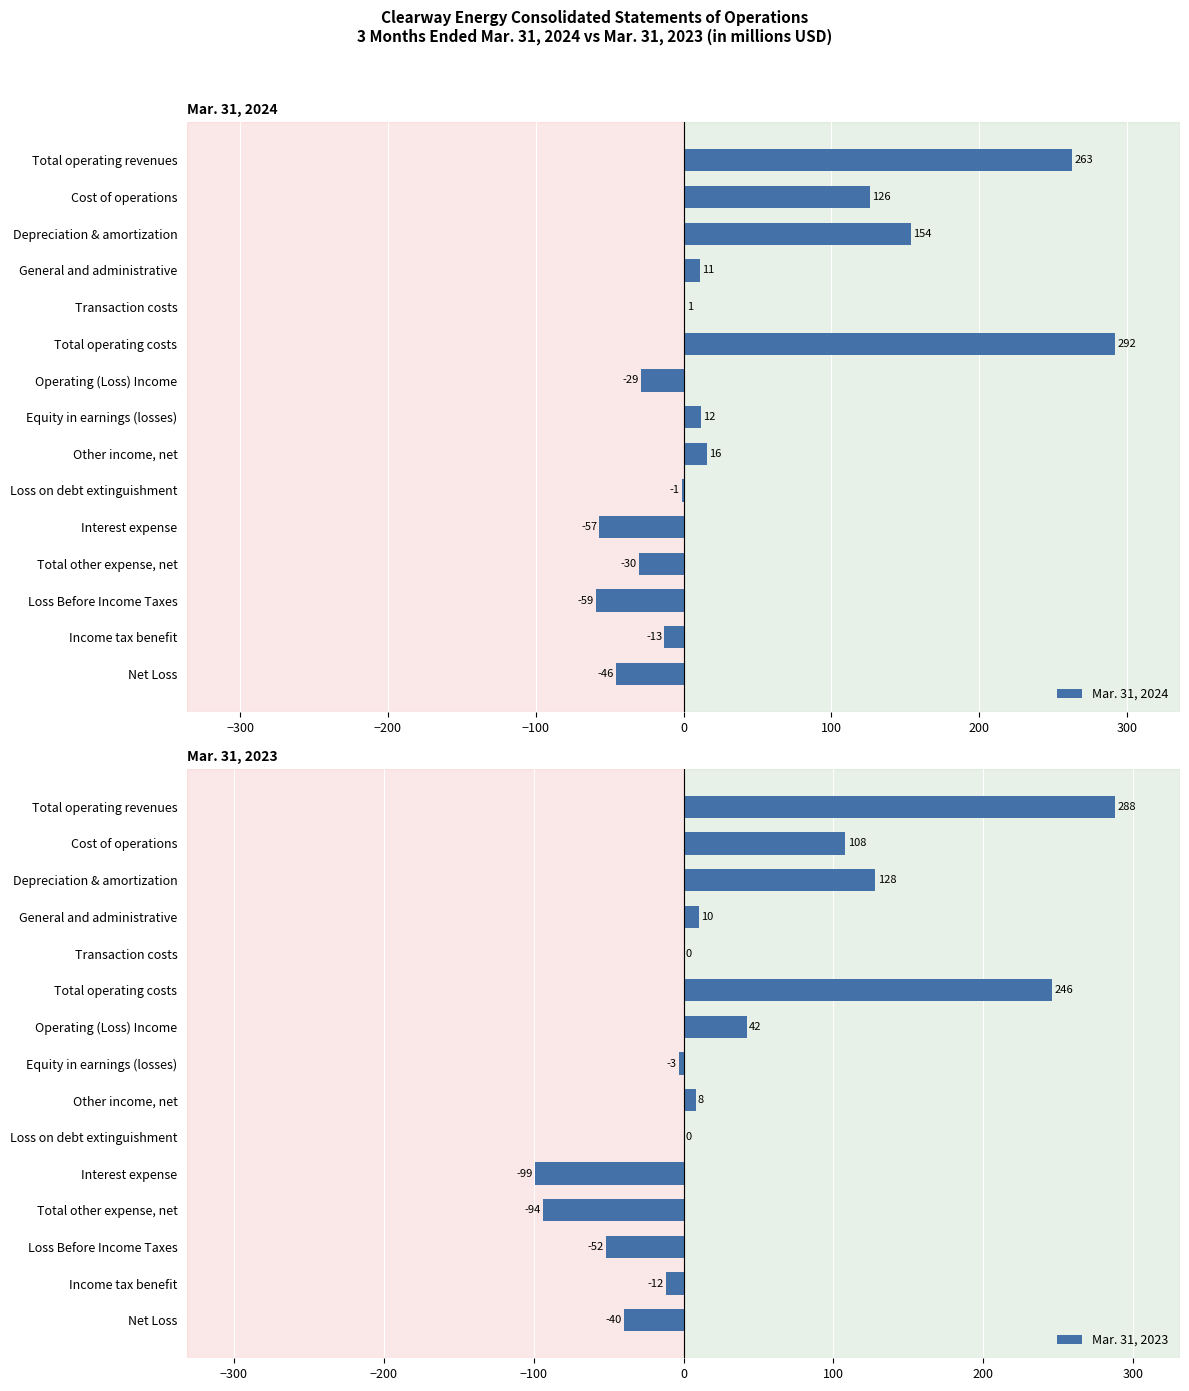

Where is Mar. 31, 2024 nearest to the value 116?

Cost of operations